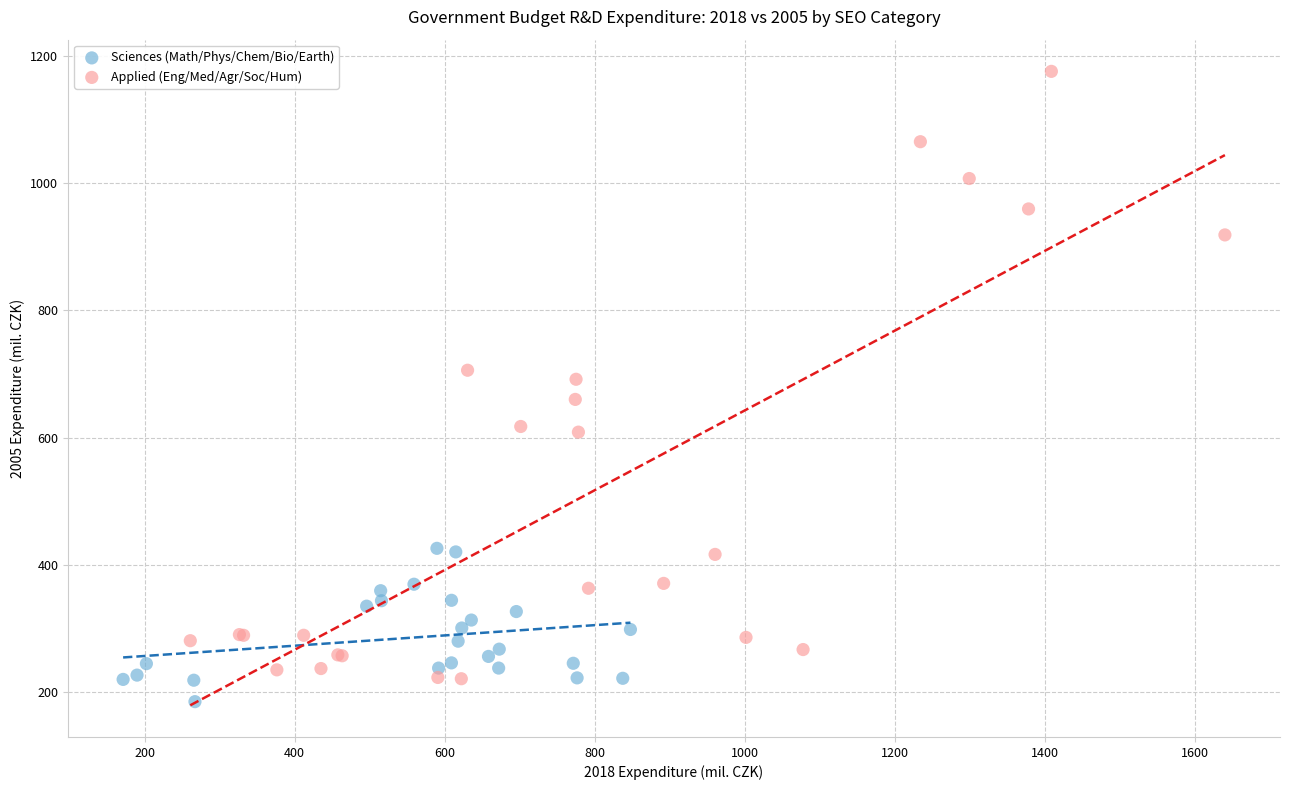

Which series has the largest Y range (max minus min)?

Applied (Eng/Med/Agr/Soc/Hum)